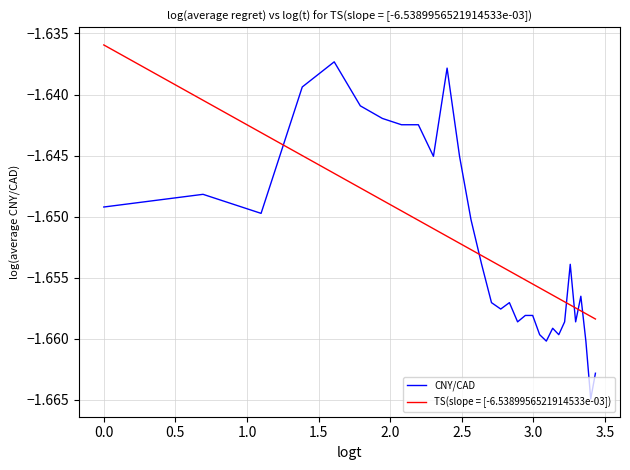

Rank the series by their maximum value, from lowest to highest.

CNY/CAD, TS(slope = [-6.5389956521914533e-03])